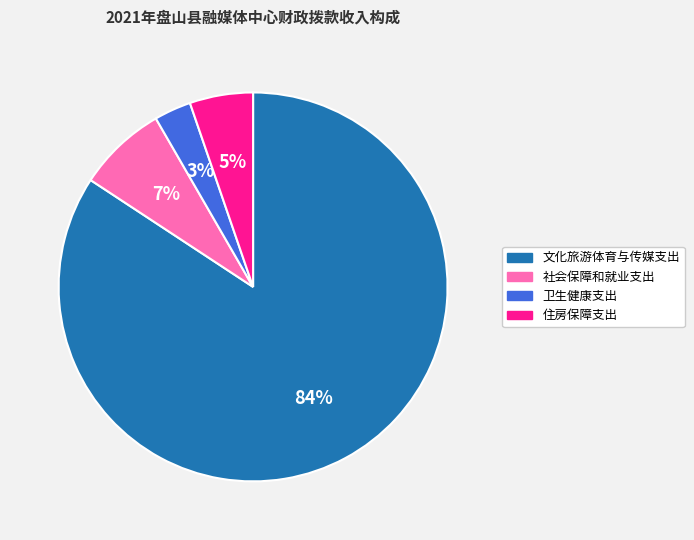

To the nearest percent, what portion does 住房保障支出 represent?

5%